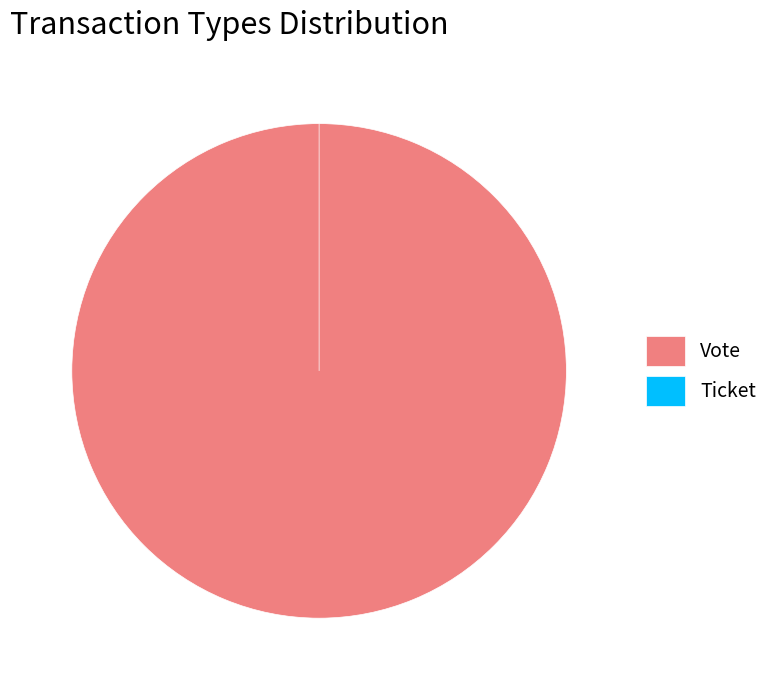

Rank the categories by value from lowest to highest.

Ticket, Vote